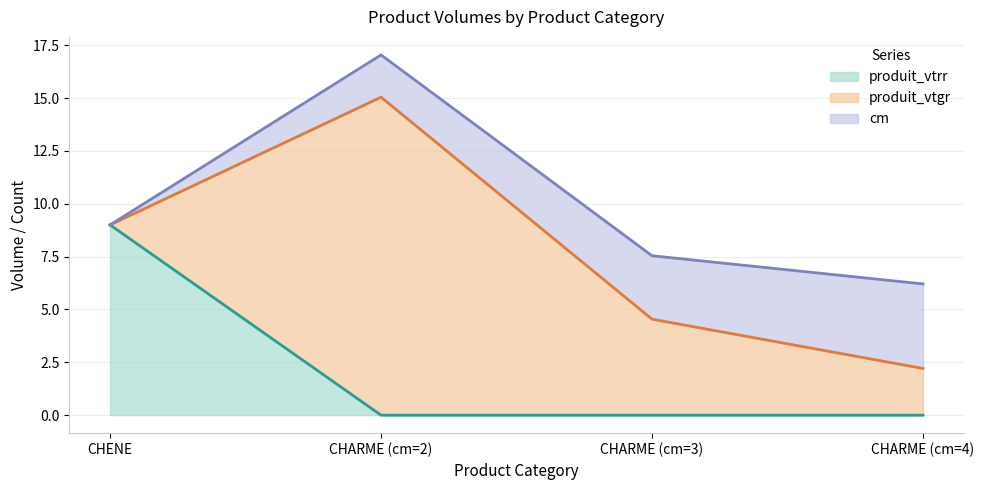

The value of produit_vtrr at CHARME (cm=3) is 0.0. True or false?

True